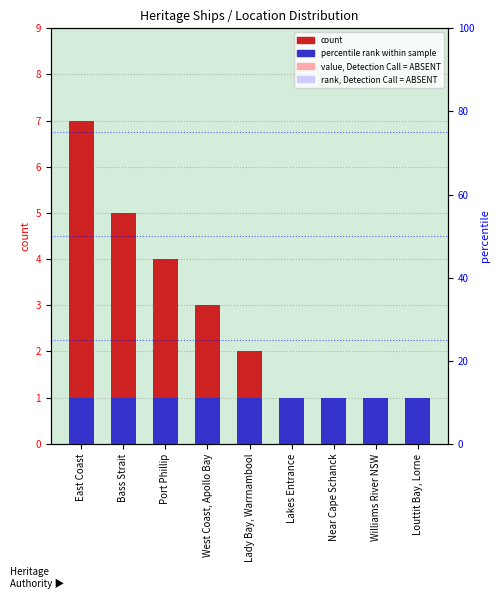

At which category does the chart reach its minimum across all series?

Lakes Entrance